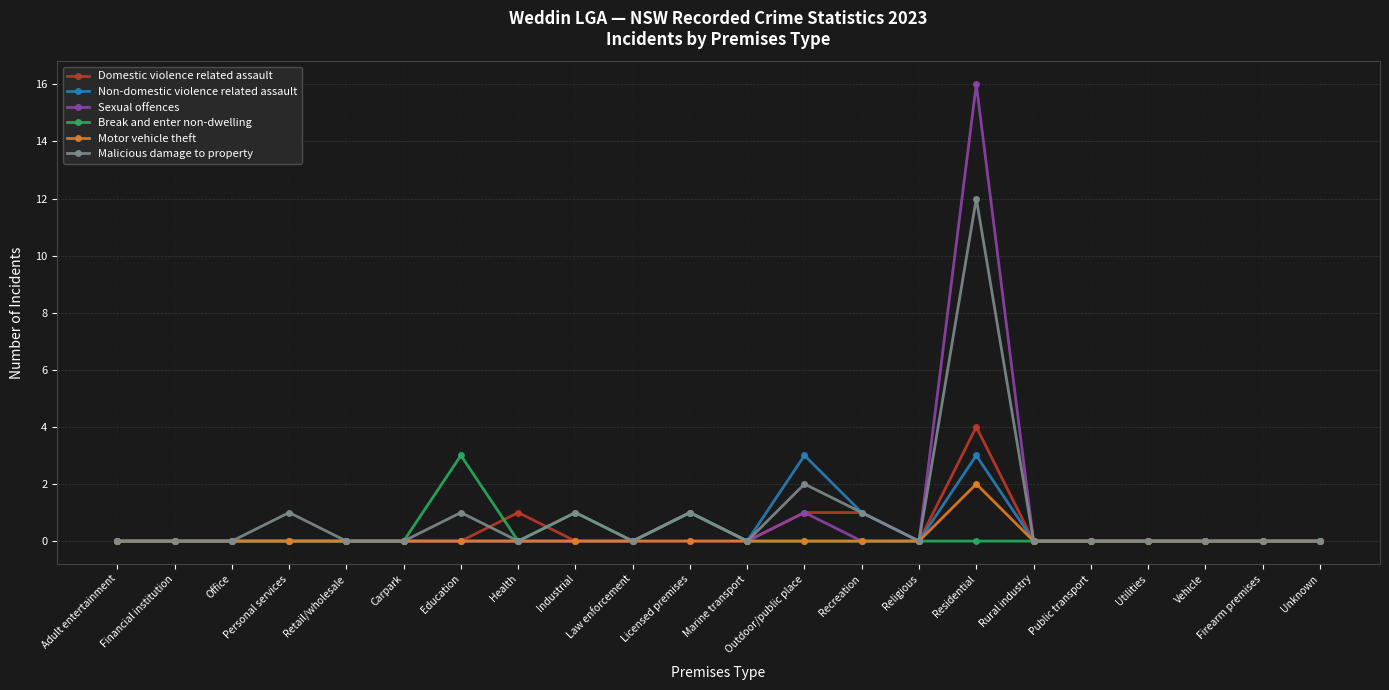

True or false: Non-domestic violence related assault has more than 2 interior local peaks.

True